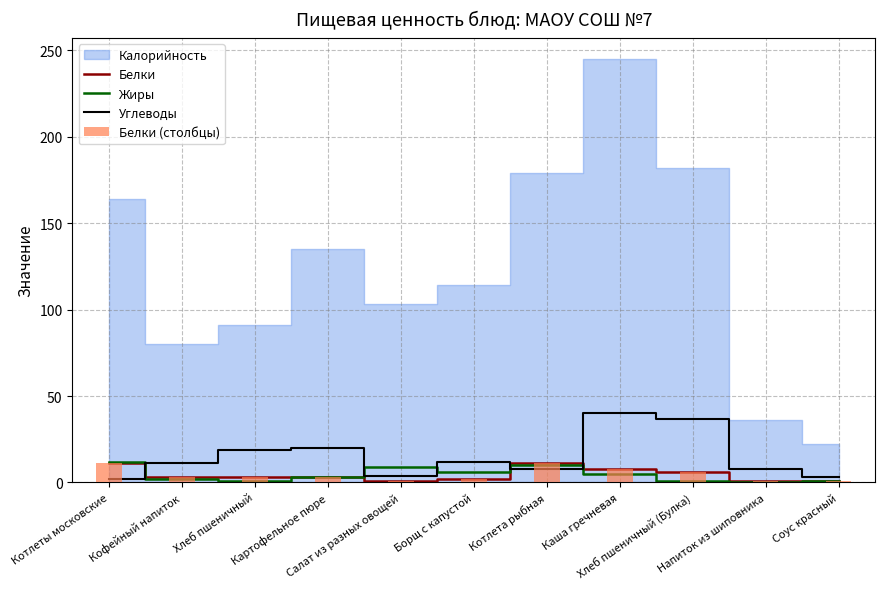

Reading left to right, extract all data points from this chart.

Белки: 11	3	3	3	1	2	11	8	6	1	1
Жиры: 12	2	1	3	9	6	10	5	1	0	1
Углеводы: 2	11	19	20	4	12	8	40	37	8	3
Белки (столбцы): 11	3	3	3	1	2	11	8	6	1	1